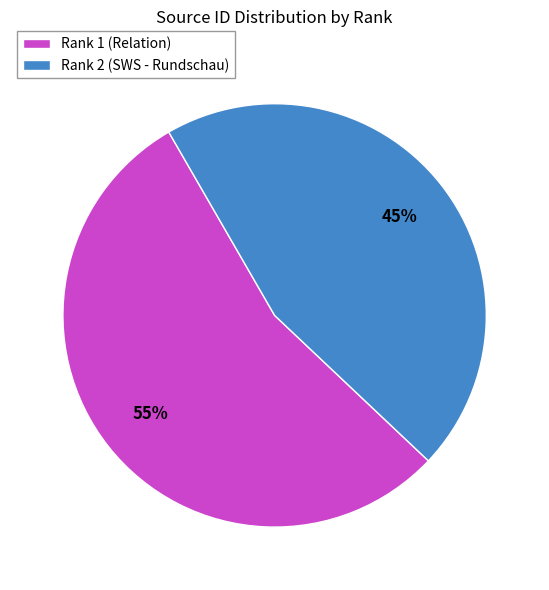

How many segments does this pie chart have?

2